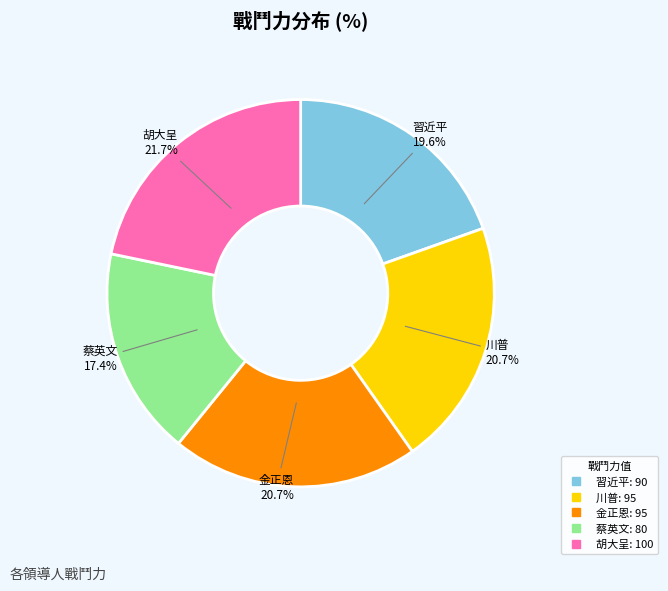

Combined, do 習近平 and 金正恩 account for over 50%?

No